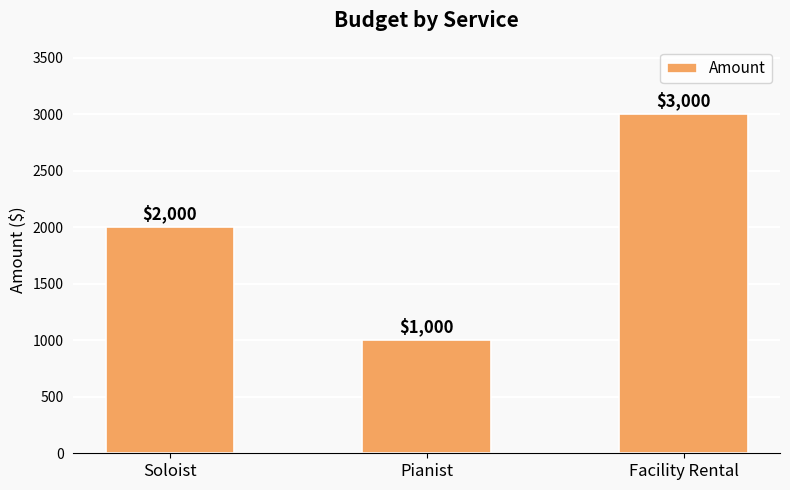

Reading right to left, what are all the values shown in this chart?

Facility Rental=3000	Pianist=1000	Soloist=2000